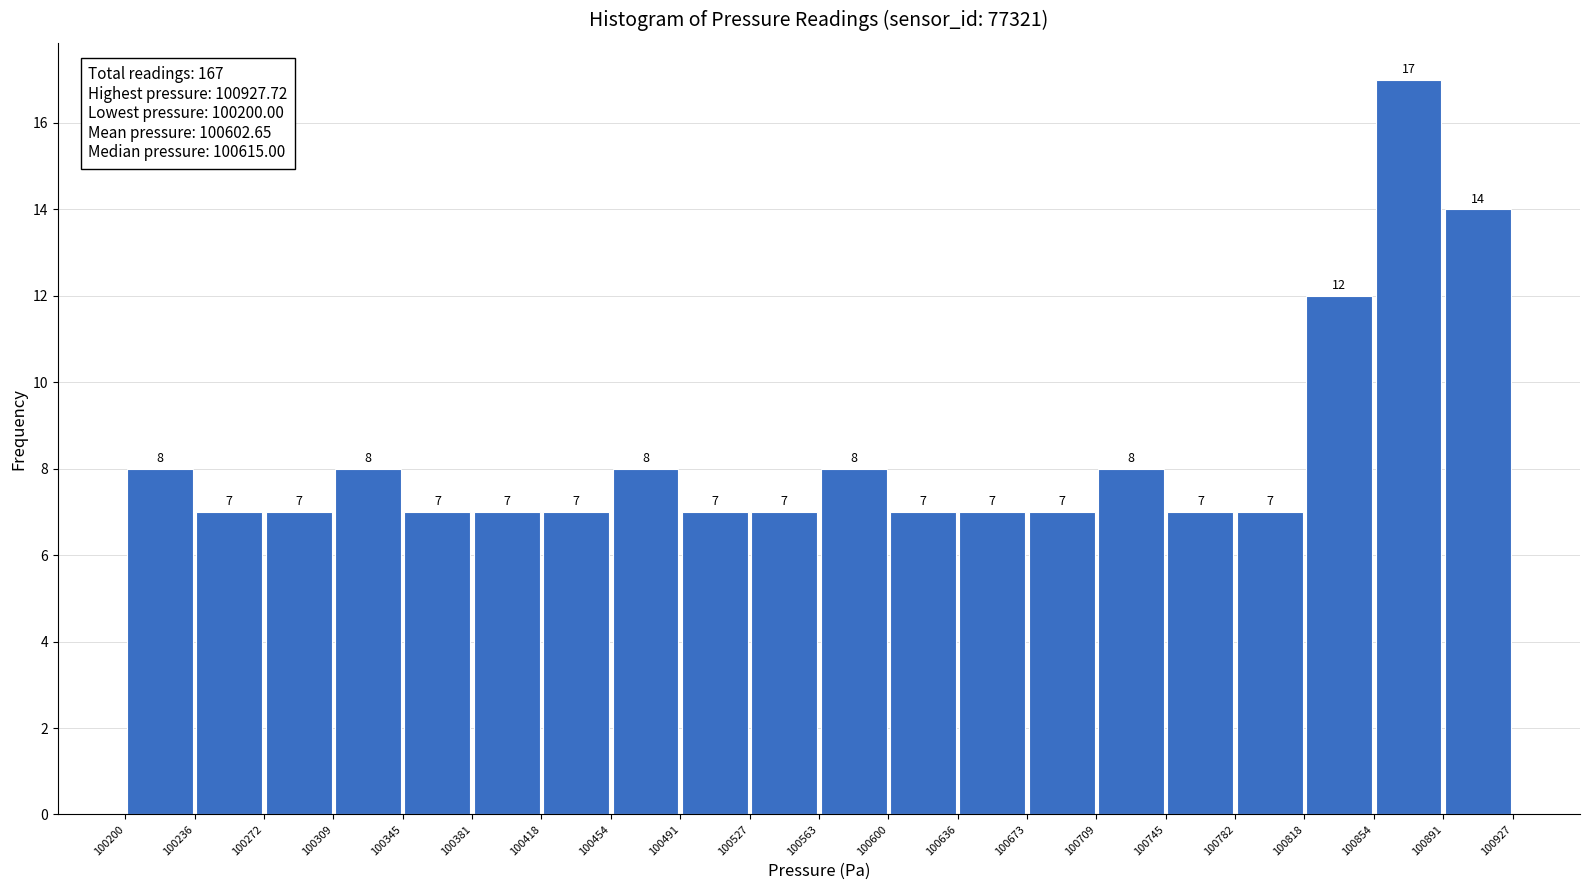

Reading left to right, transcribe this chart: for each bar, give the range it covers on the x-axis and its height.

100200 to 100236: 8
100236 to 100272: 7
100272 to 100309: 7
100309 to 100345: 8
100345 to 100381: 7
100381 to 100418: 7
100418 to 100454: 7
100454 to 100491: 8
100491 to 100527: 7
100527 to 100563: 7
100563 to 100600: 8
100600 to 100636: 7
100636 to 100673: 7
100673 to 100709: 7
100709 to 100745: 8
100745 to 100782: 7
100782 to 100818: 7
100818 to 100854: 12
100854 to 100891: 17
100891 to 100927: 14